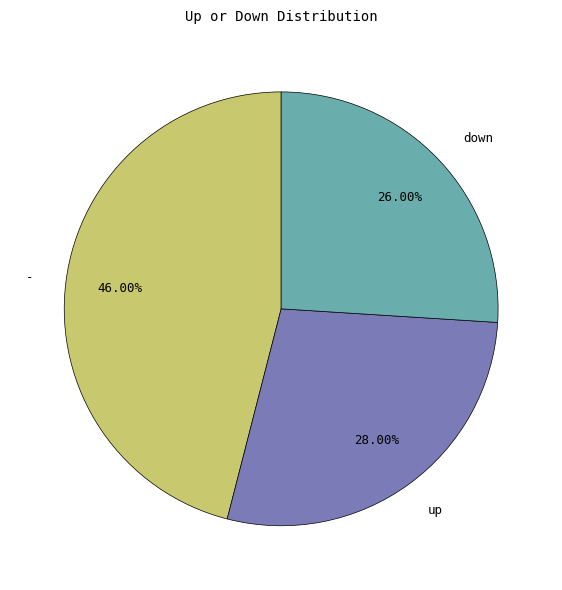

Rank the categories by value from highest to lowest.

-, up, down